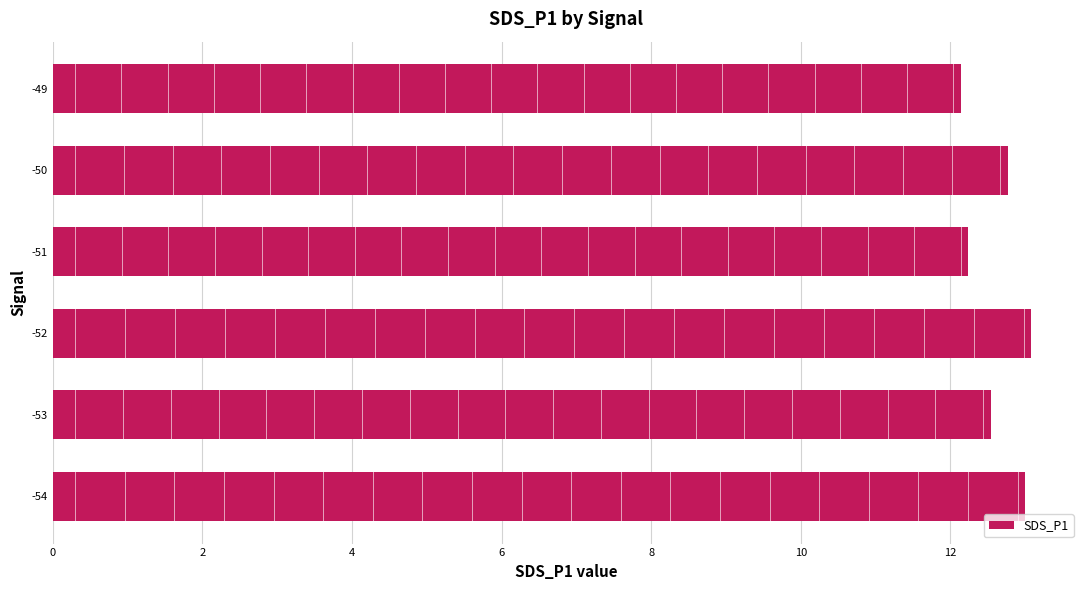

What is the difference between the maximum and minimum values?

0.9